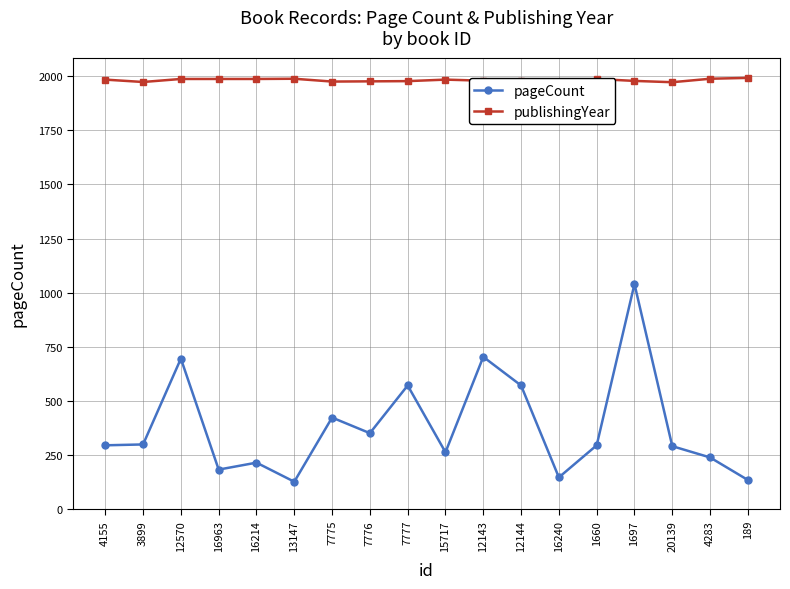

True or false: publishingYear and pageCount cross at least once.

False